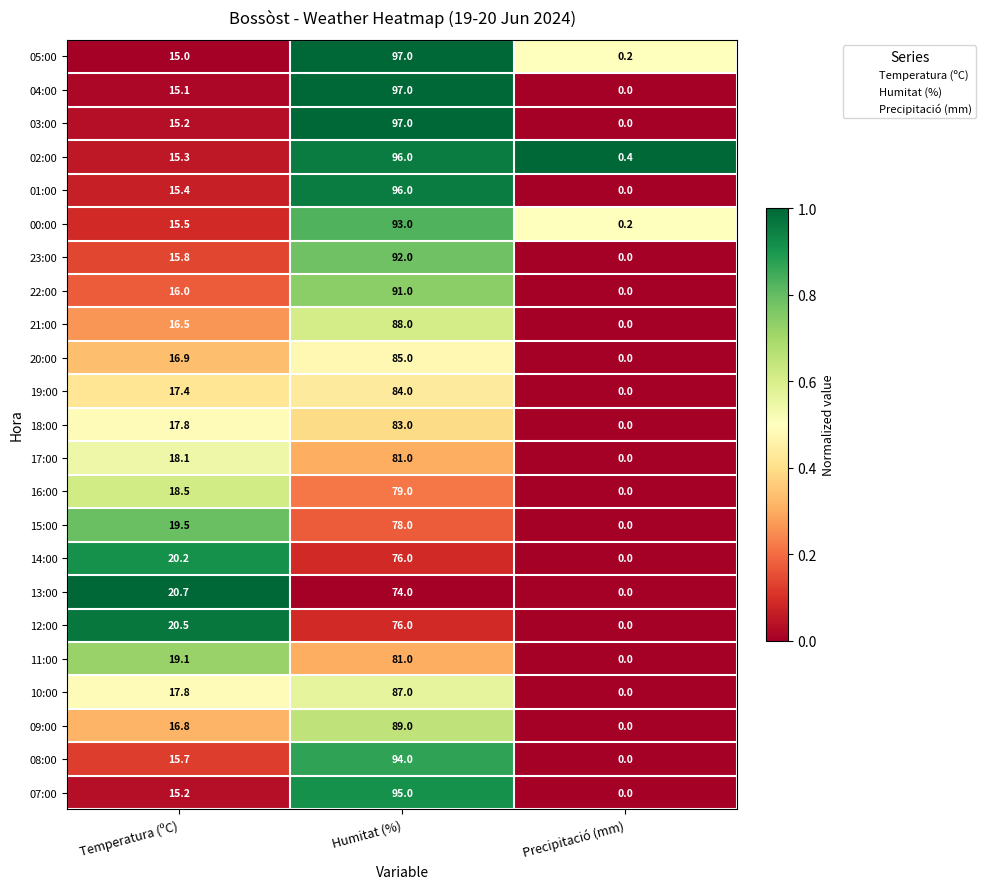

Rank the categories by 21:00 value from lowest to highest.

Precipitació (mm), Temperatura (ºC), Humitat (%)